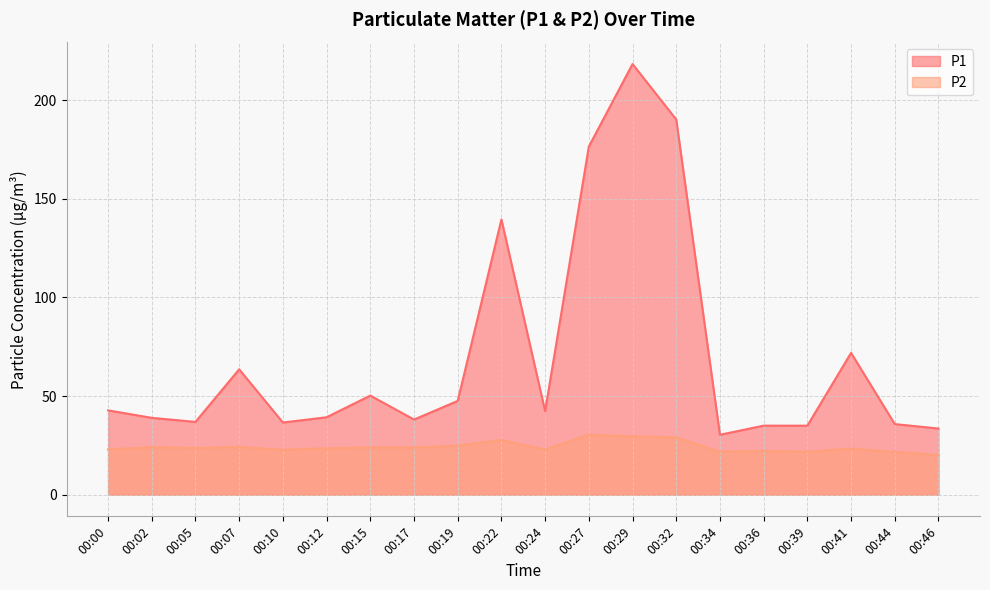

The P1 series shows 36.6 at 00:10. True or false?

True